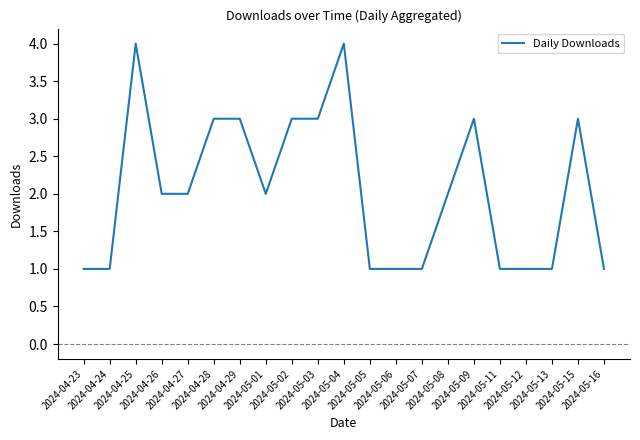

What is the difference between the maximum and minimum values?

3